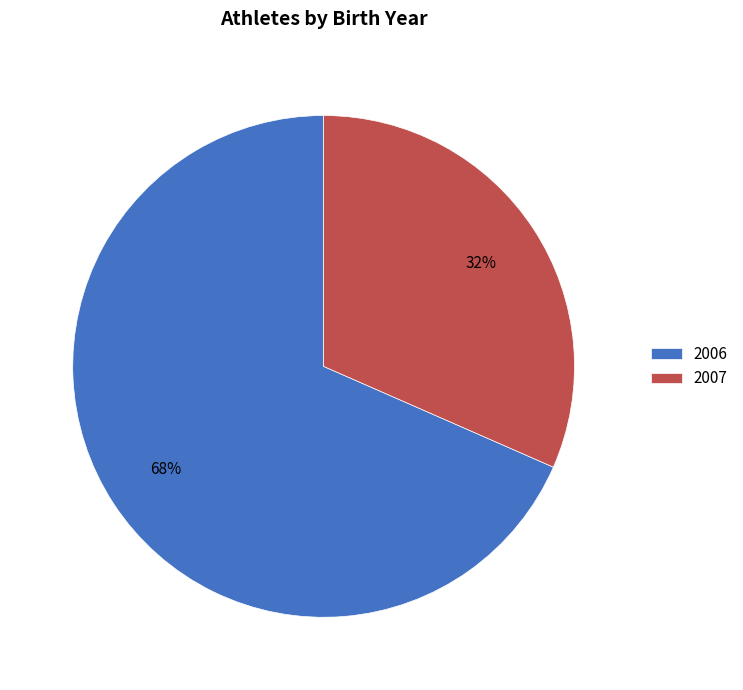

How many slices are in this pie chart?

2